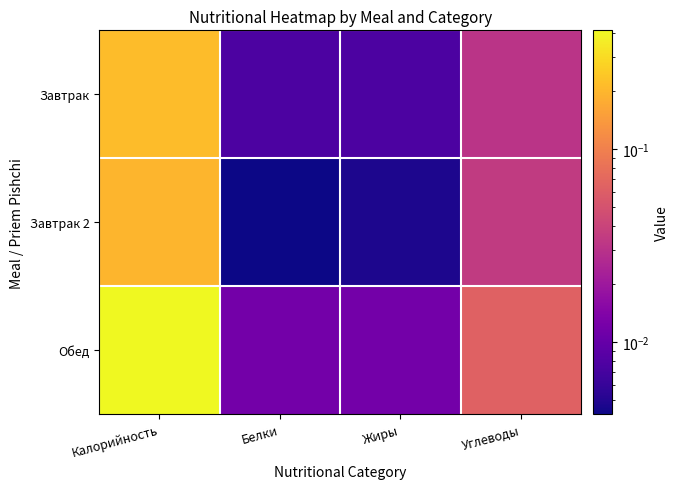

Which series has the largest total across all categories?

Обед